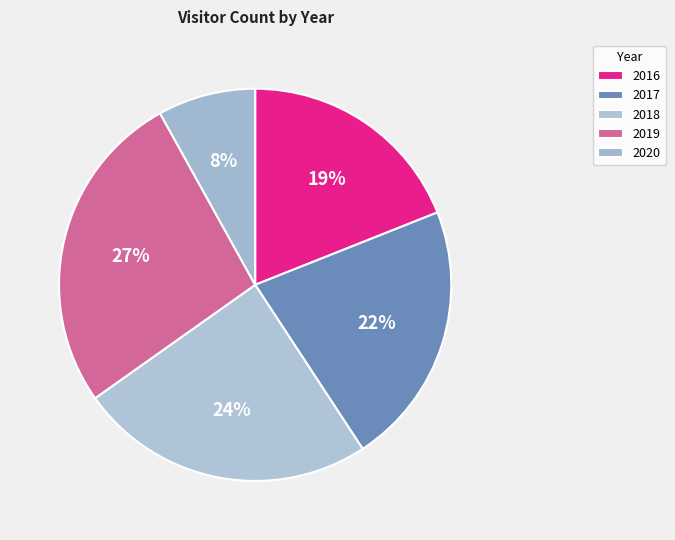

To the nearest percent, what is the average slice percentage?

20%